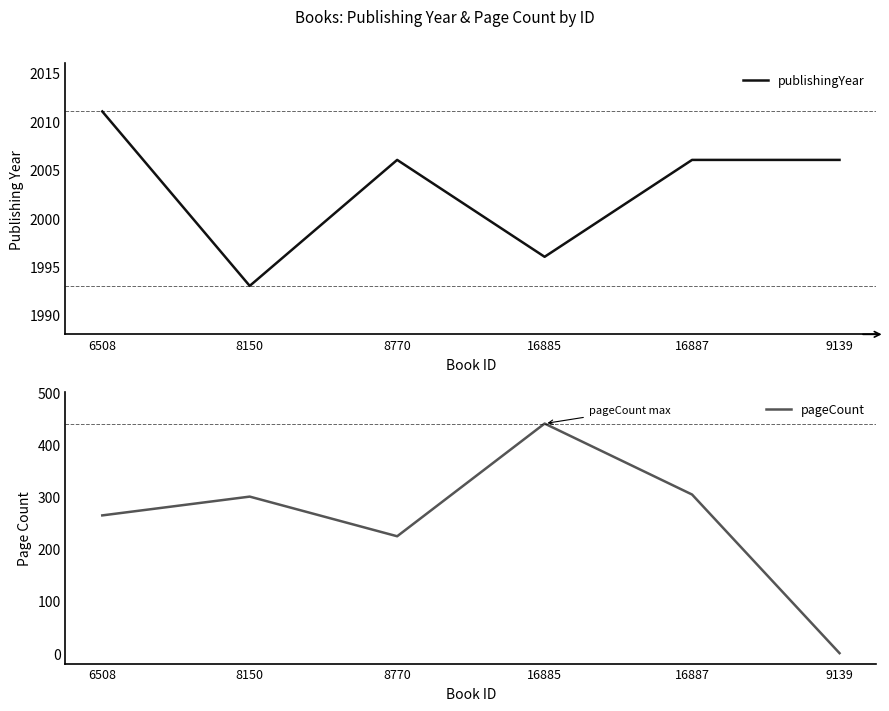

Reading left to right, transcribe all the data shown in this chart.

publishingYear: 2011	1993	2006	1996	2006	2006
pageCount: 264	300	224	440	304	0